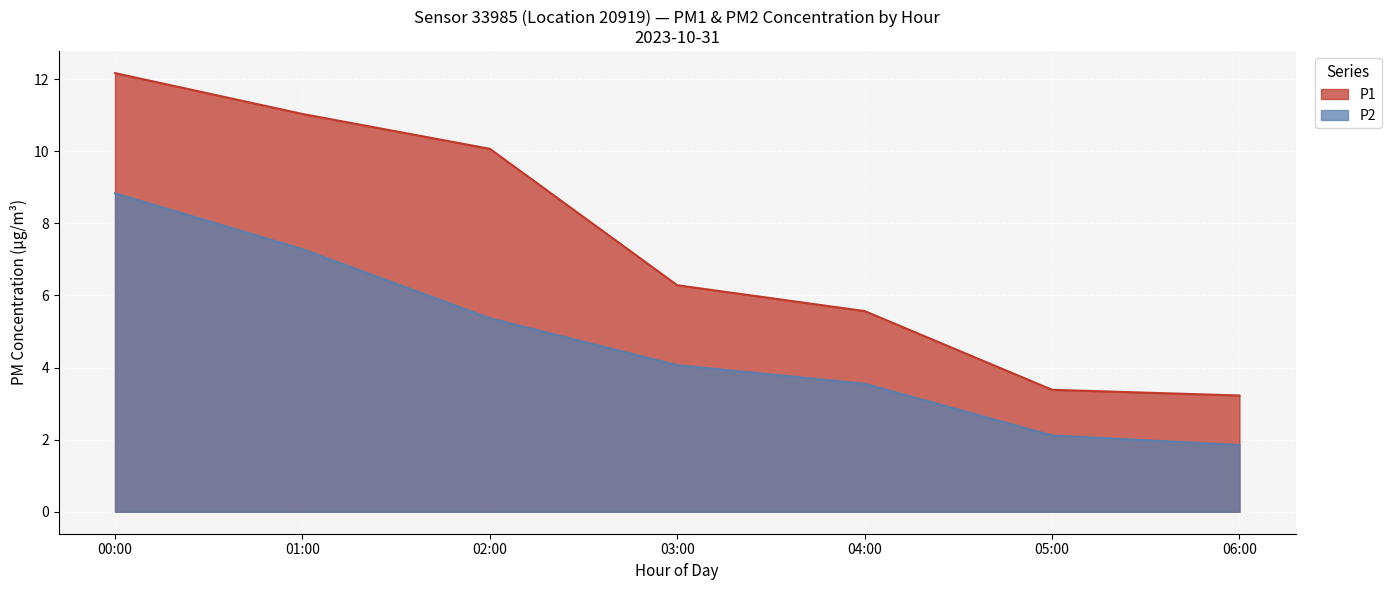

What value does the P1 series have at 01:00?

11.0